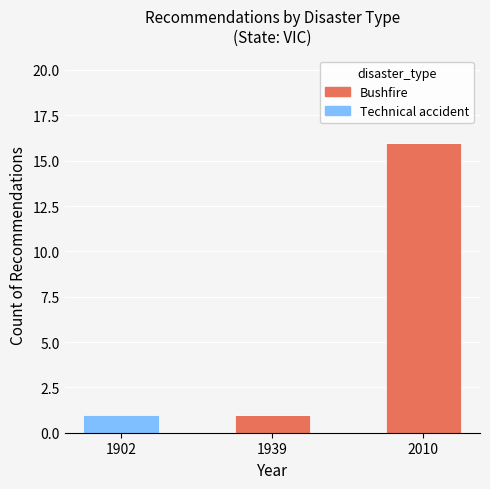

Reading left to right, what are the values for Bushfire?

1902=0	1939=1	2010=16